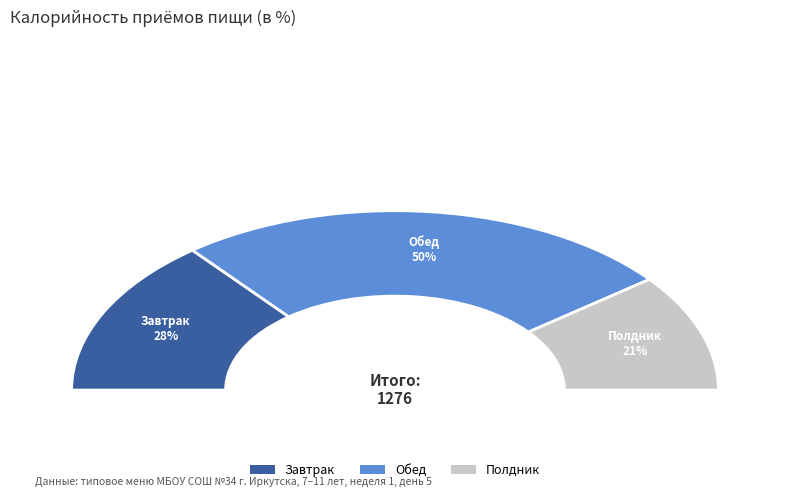

Which slice represents more than half of the pie?

Обед